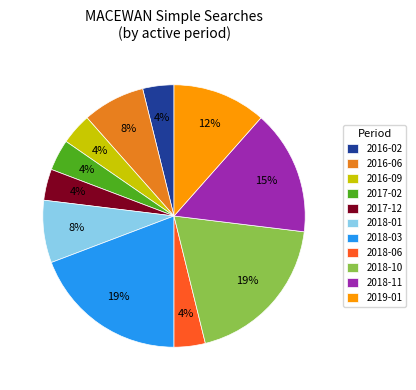

Between 2017-12 and 2018-11, which is larger?

2018-11